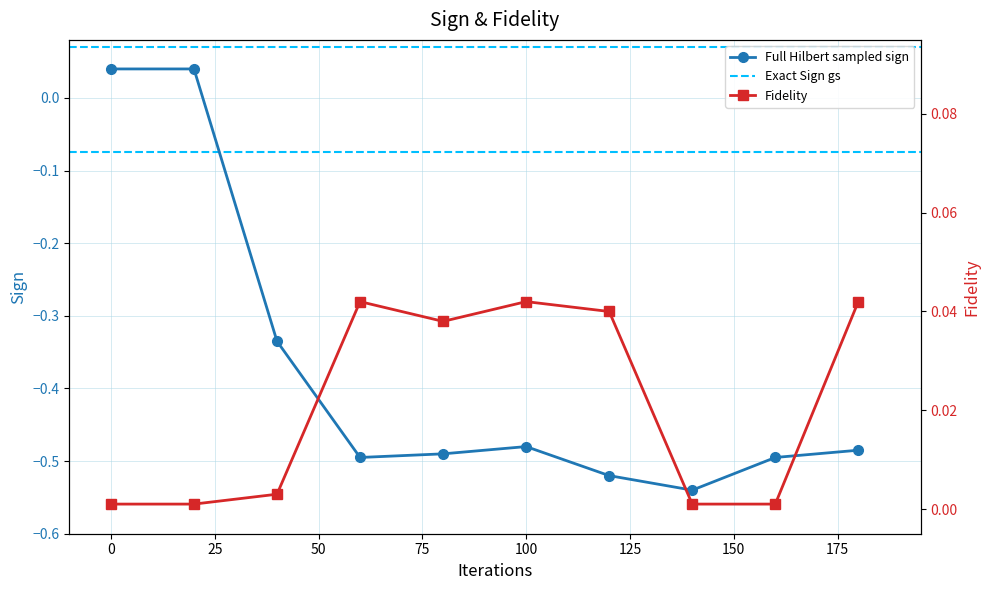

List the series in order of their peak value, highest first.

Fidelity, Full Hilbert sampled sign